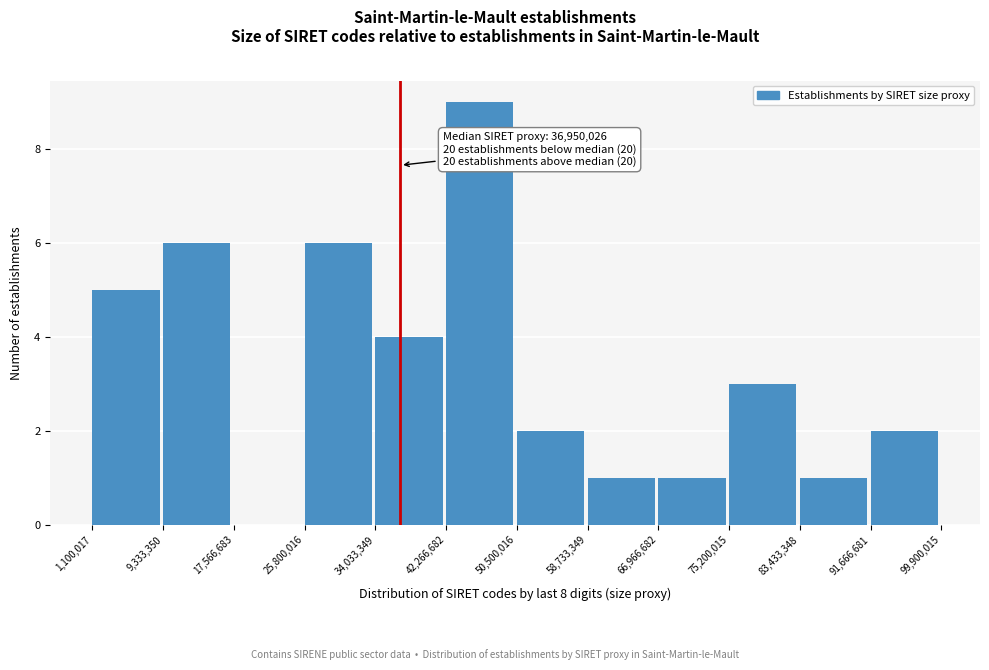

Over which range of the x-axis is the bar tallest?

42,266,682 to 50,500,016